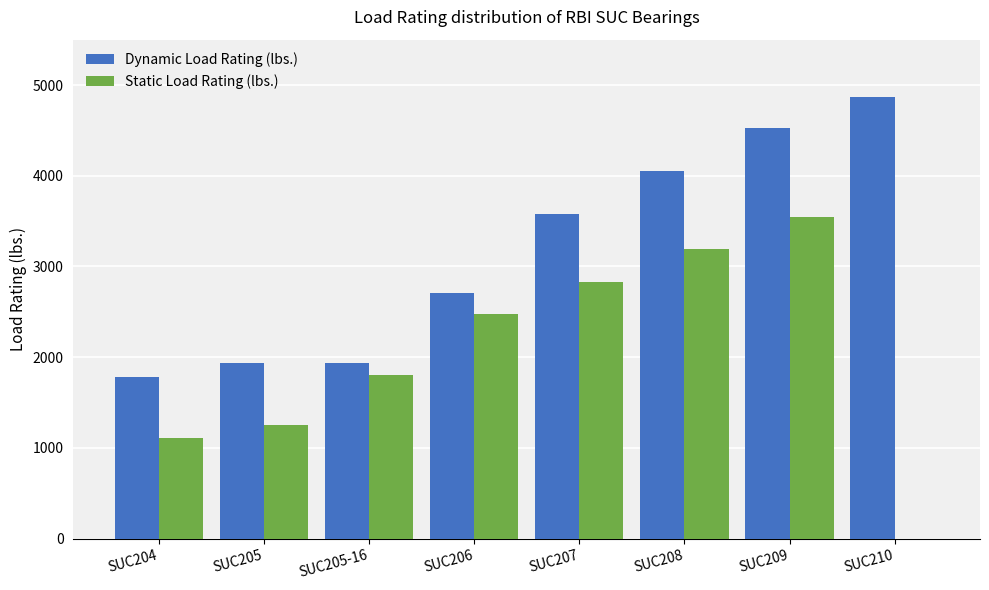

What is the sum of all Static Load Rating (lbs.) values?

16190